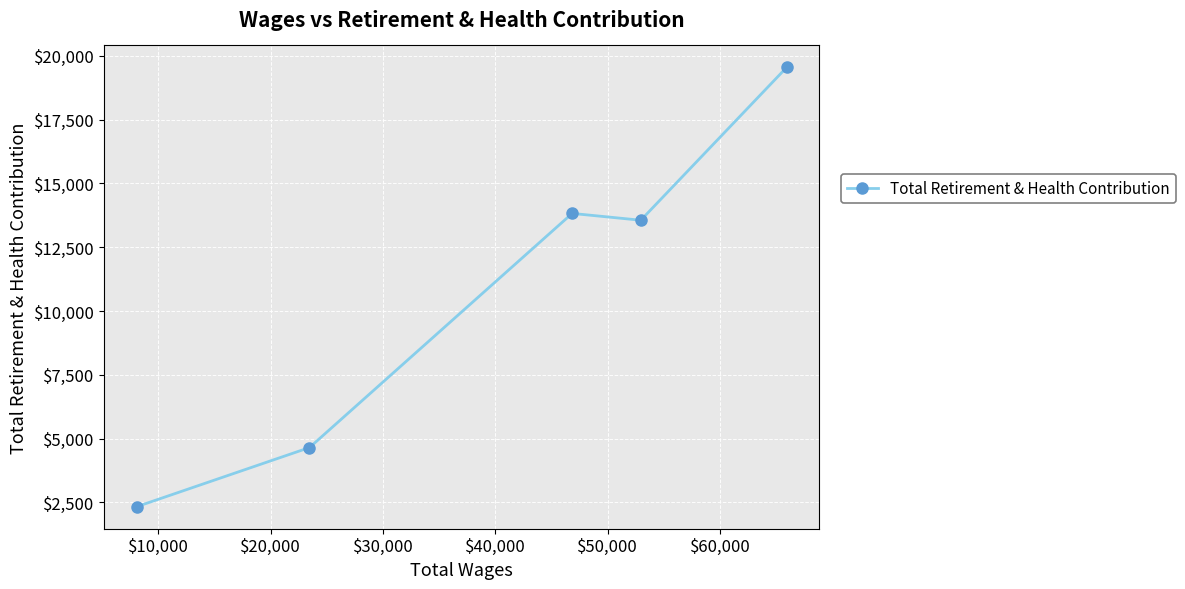

What is the sum of all values?

53893